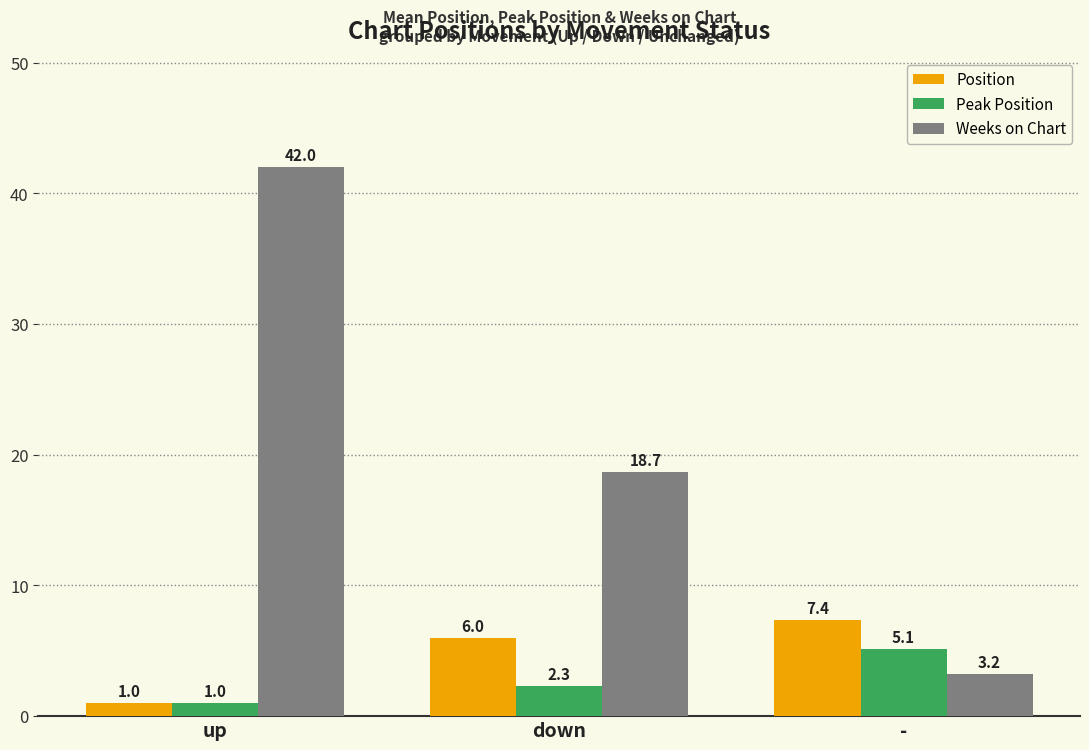

At which category does the chart reach its minimum across all series?

up